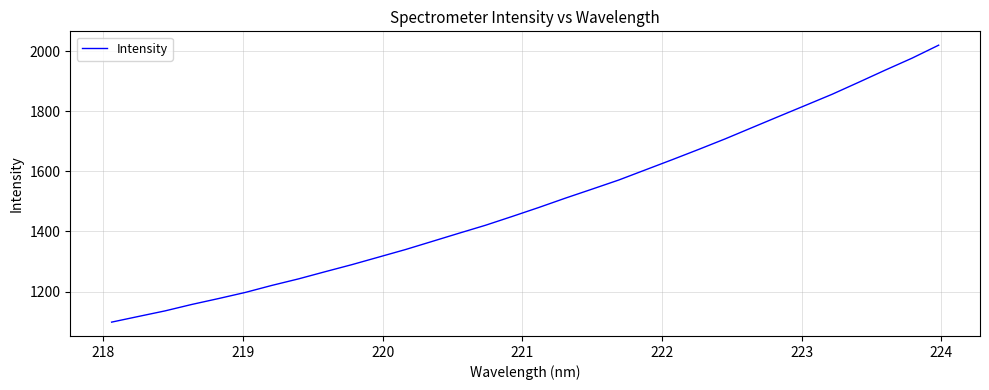

What is the minimum value shown in the chart?

1098.3